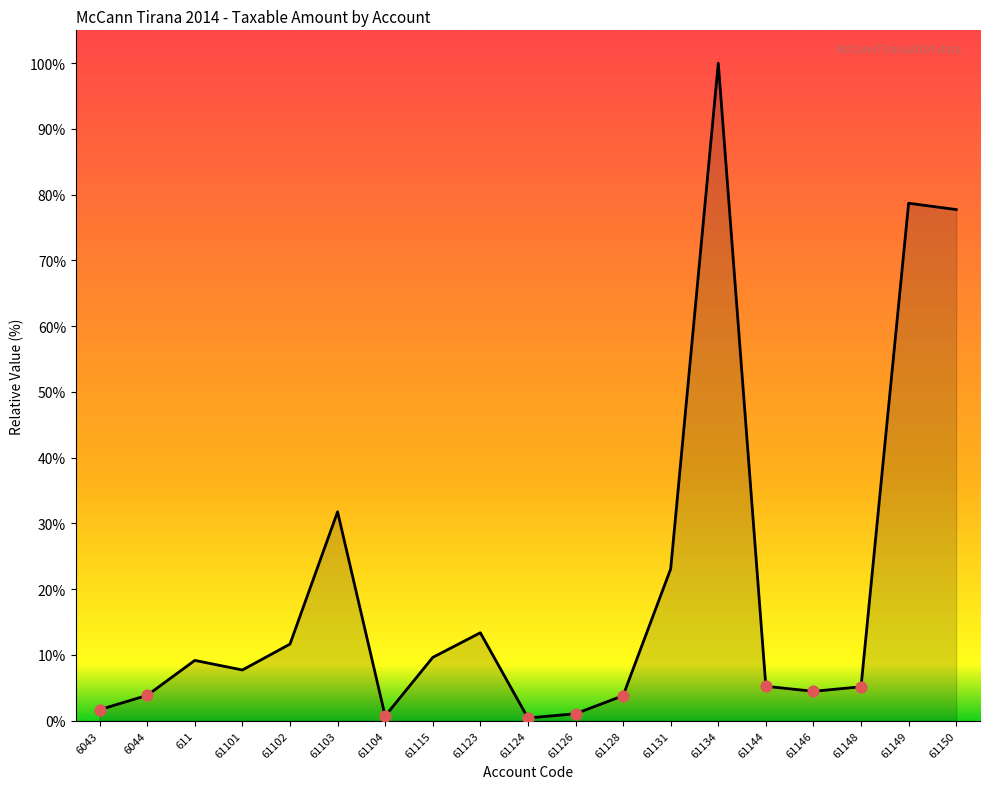

Between 61101 and 61146, which is larger?

61101